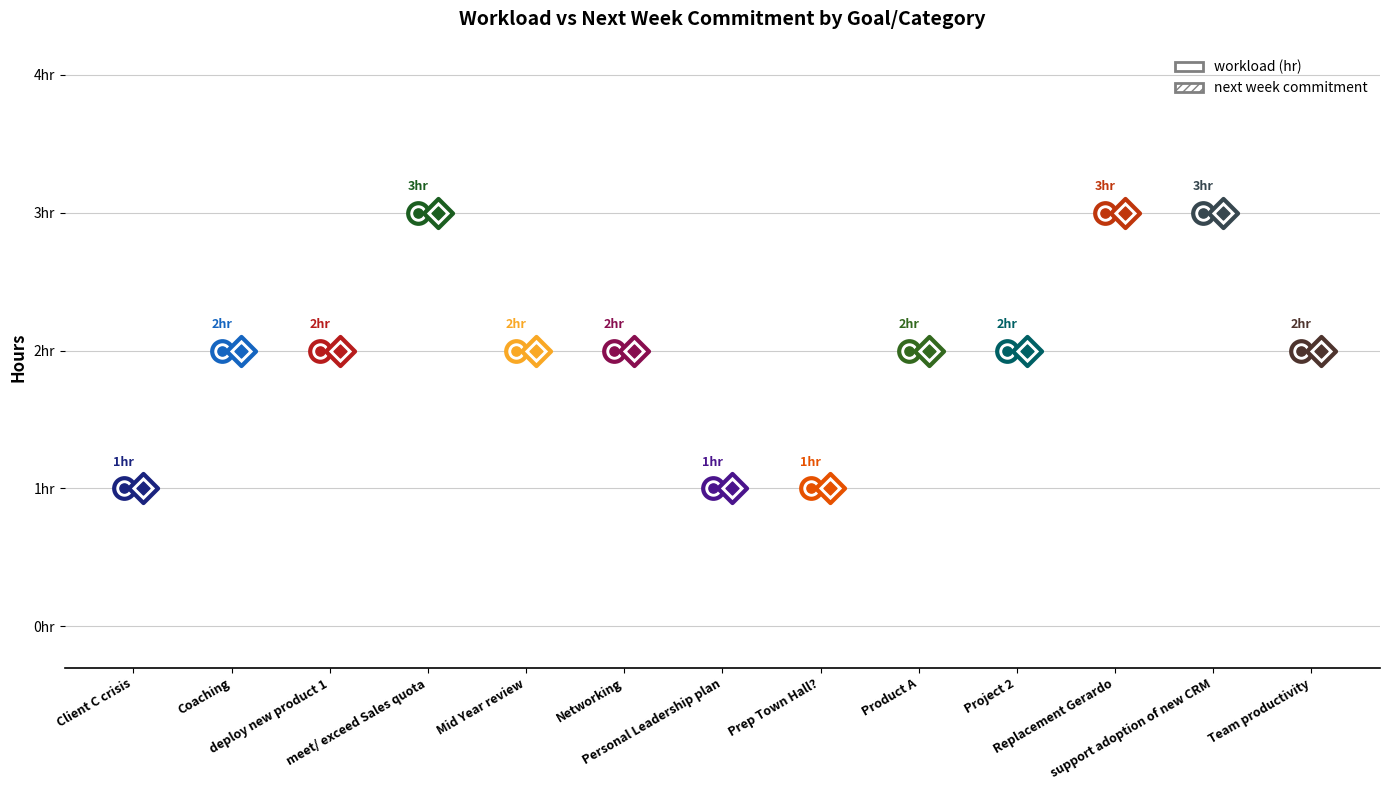

What is the total value across all series at Prep Town Hall??

2